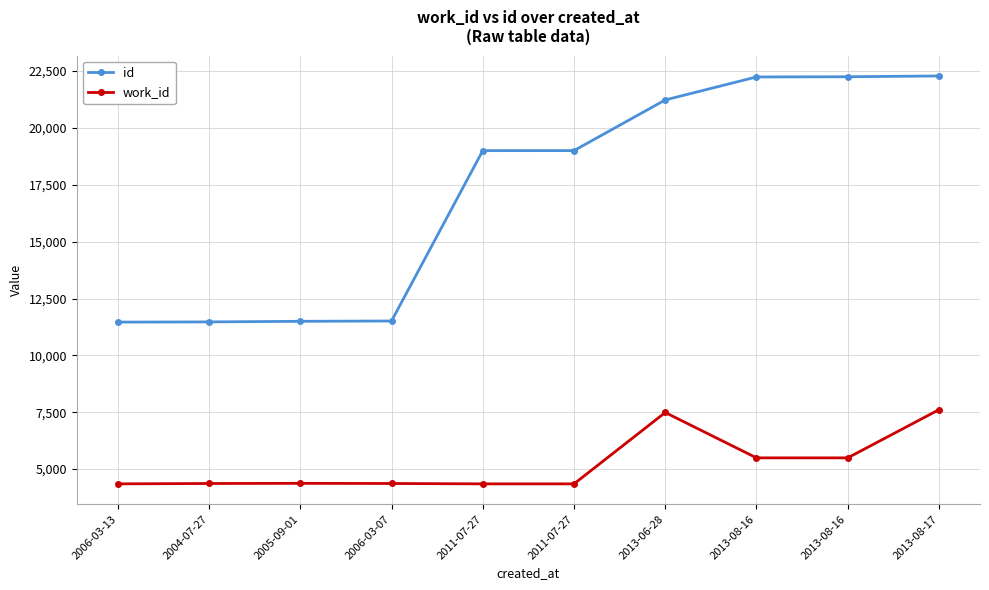

Does the chart have visible grid lines?

Yes